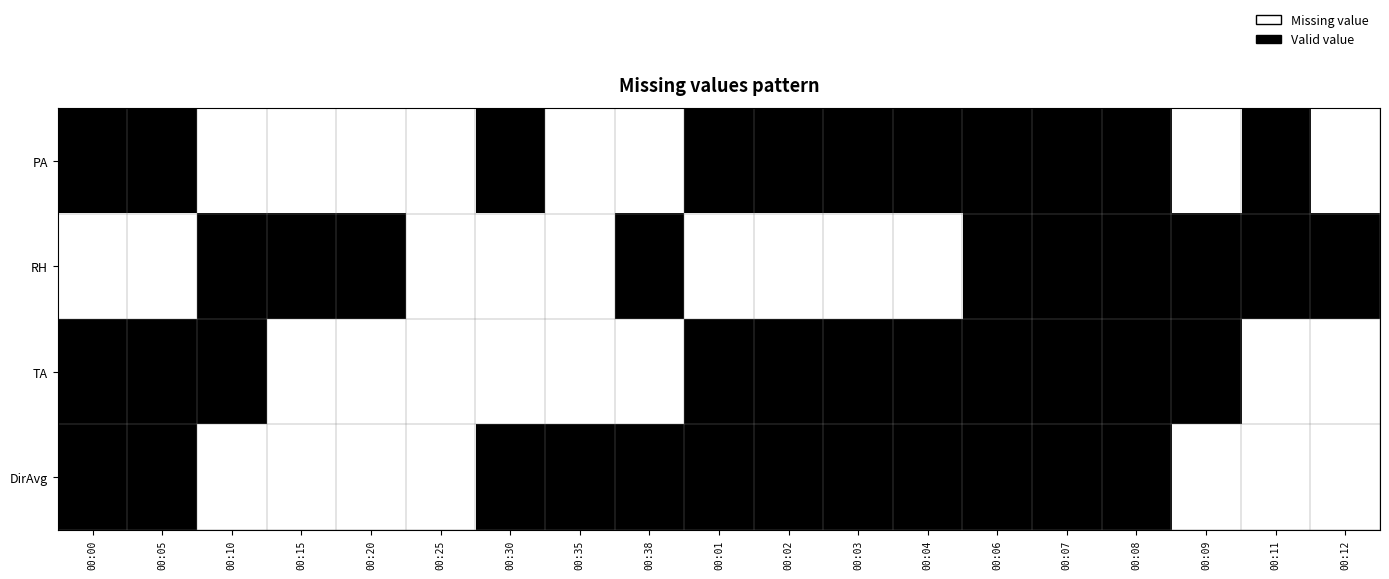

Which has a higher value, 00:05 or 00:35?

00:05